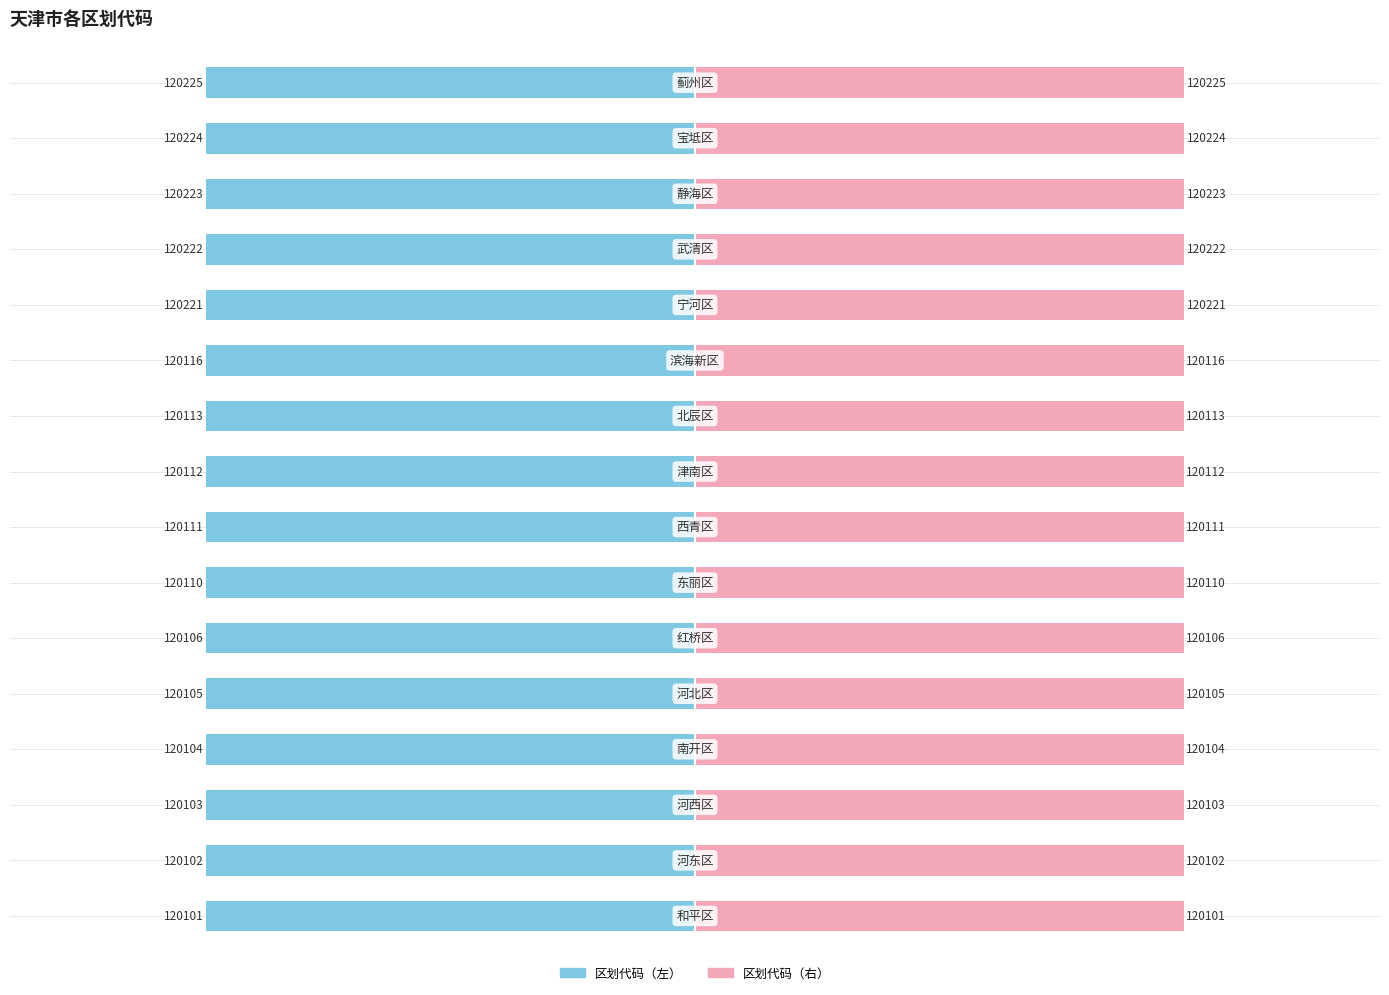

List the series in order of their peak value, highest first.

区划代码（右）, 区划代码（左）